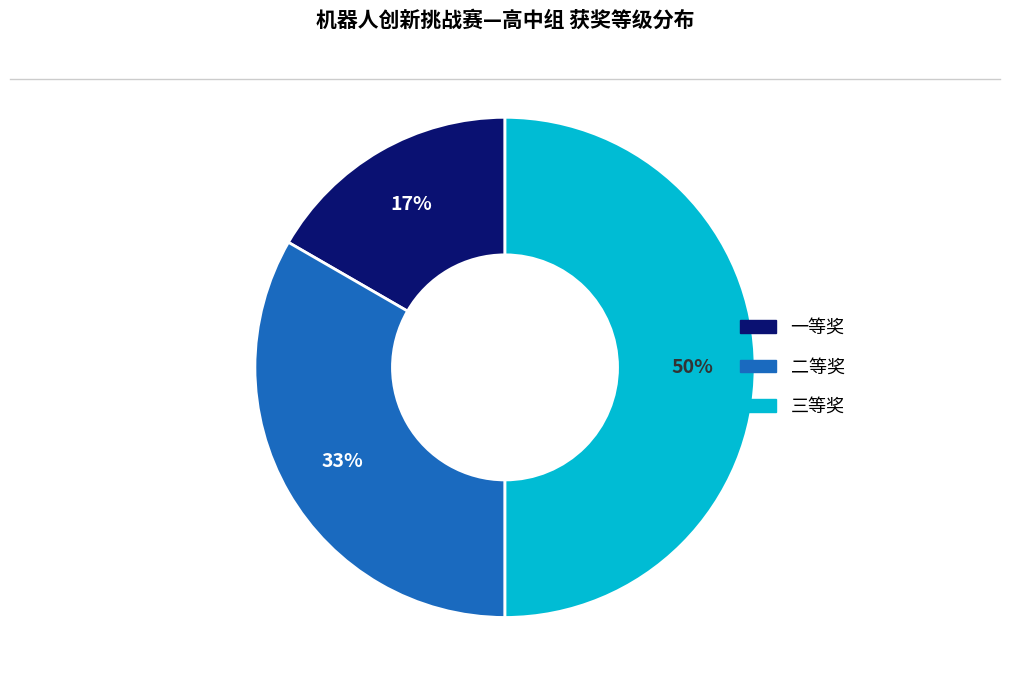

Combined, do 二等奖 and 三等奖 account for over 50%?

Yes